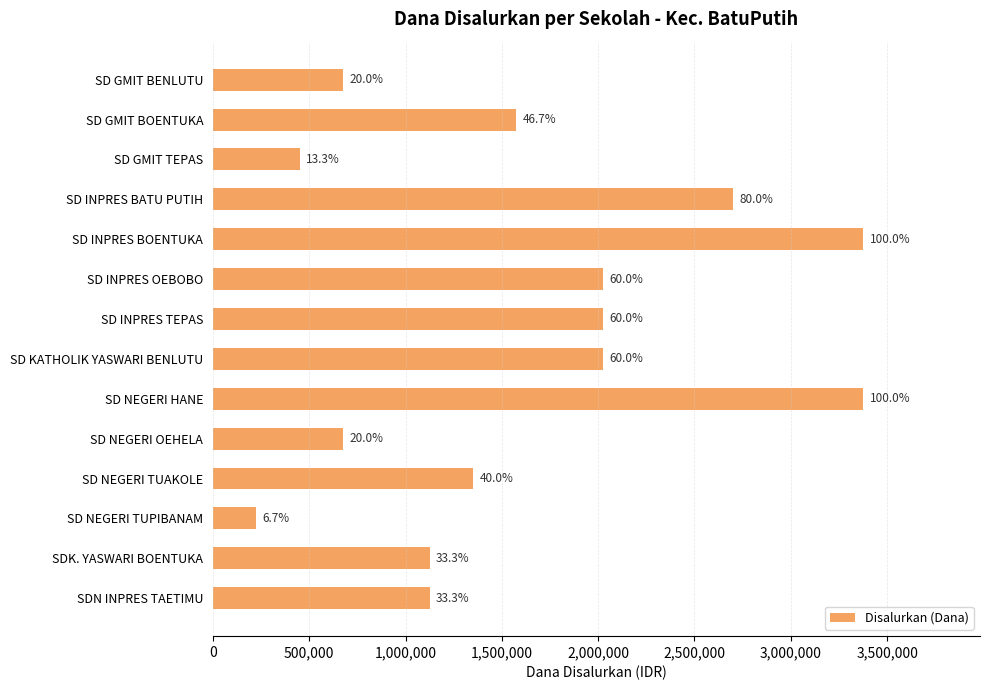

What is the greatest value displayed?

3375000